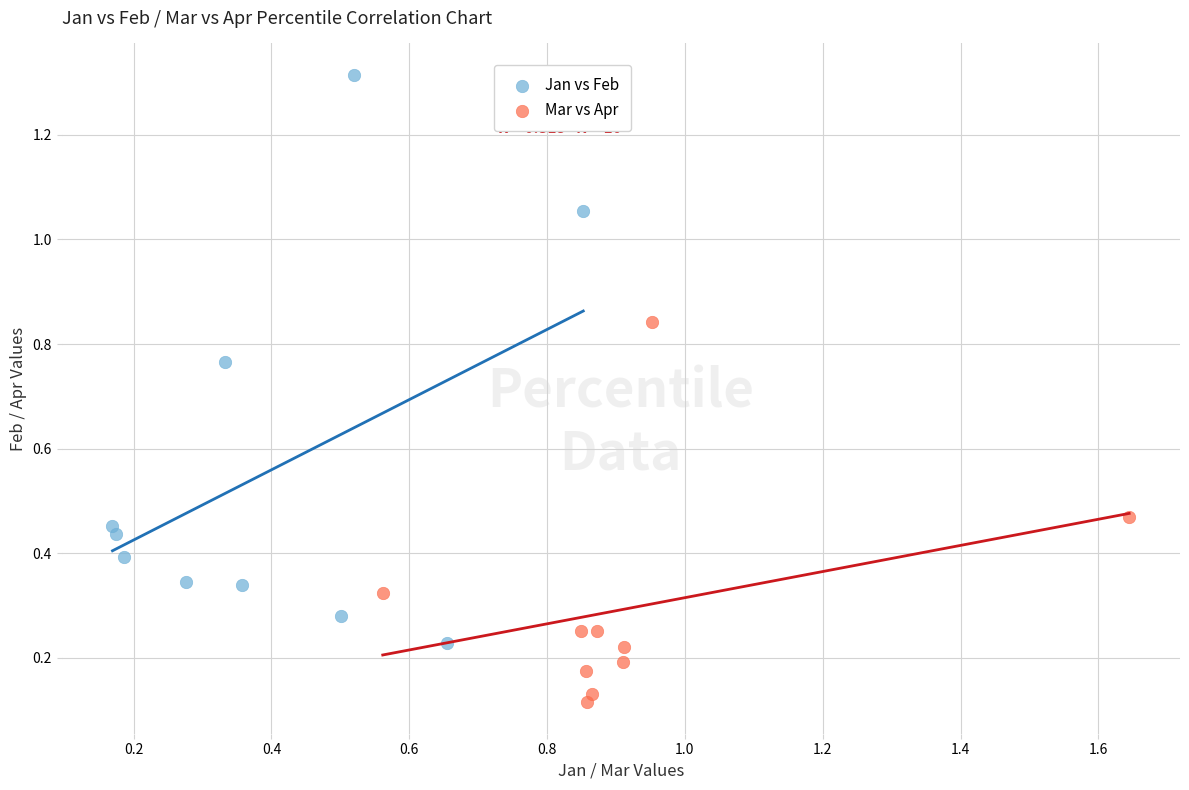

Which series has the largest Y range (max minus min)?

Jan vs Feb